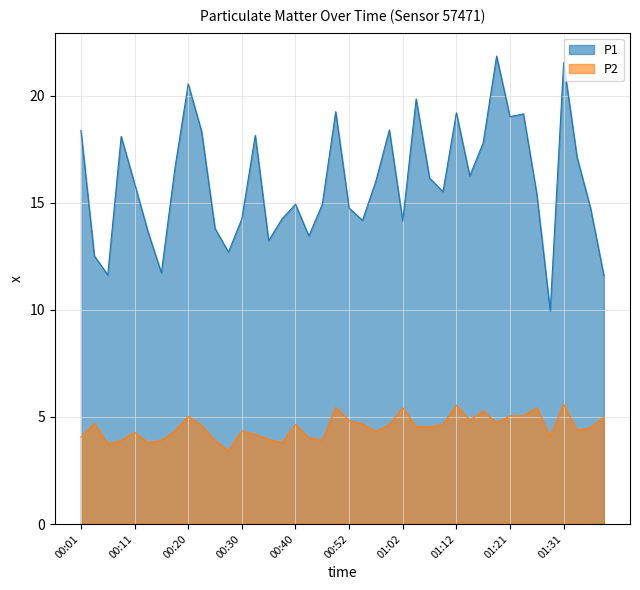

How many values in the P1 series are below 15?

18